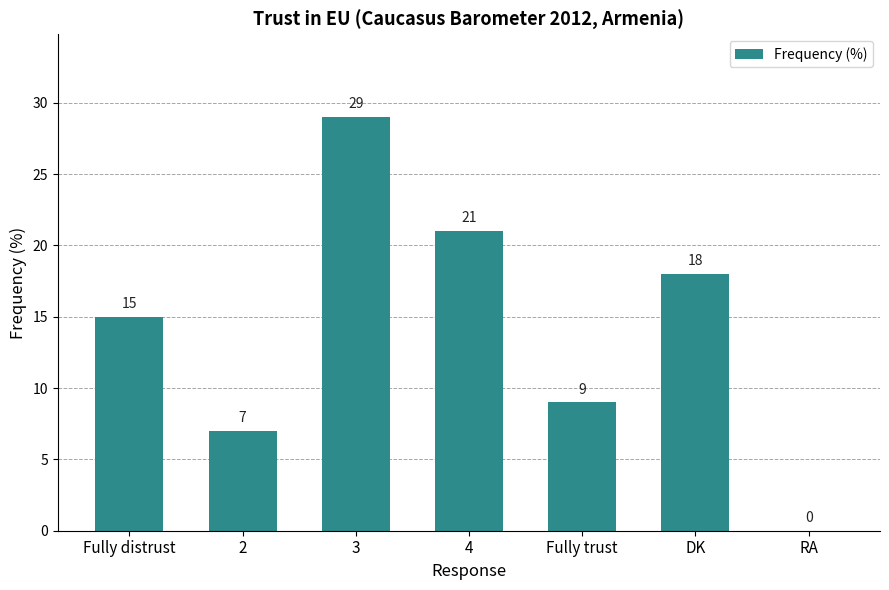

At which category does the chart reach its peak across all series?

3